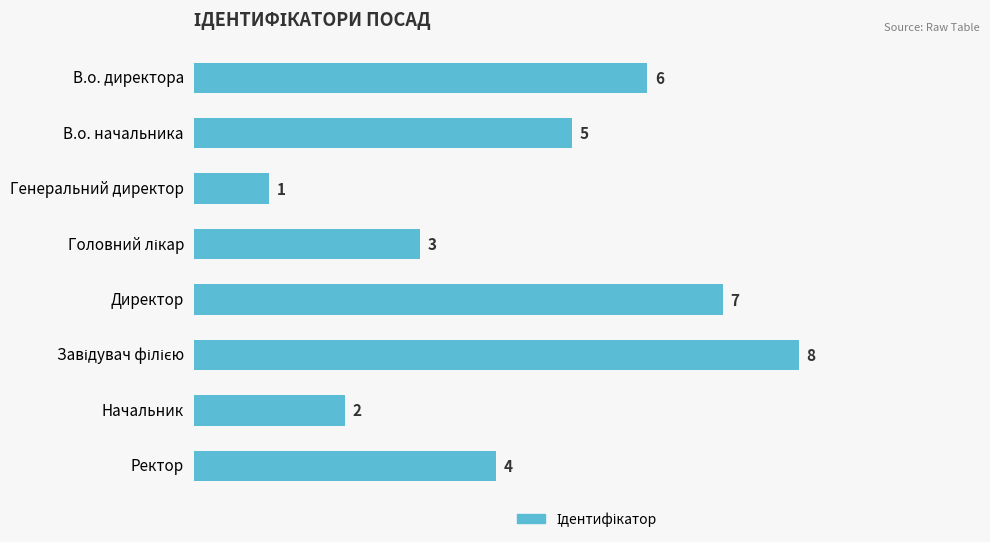

What is the difference between the maximum and minimum values?

7